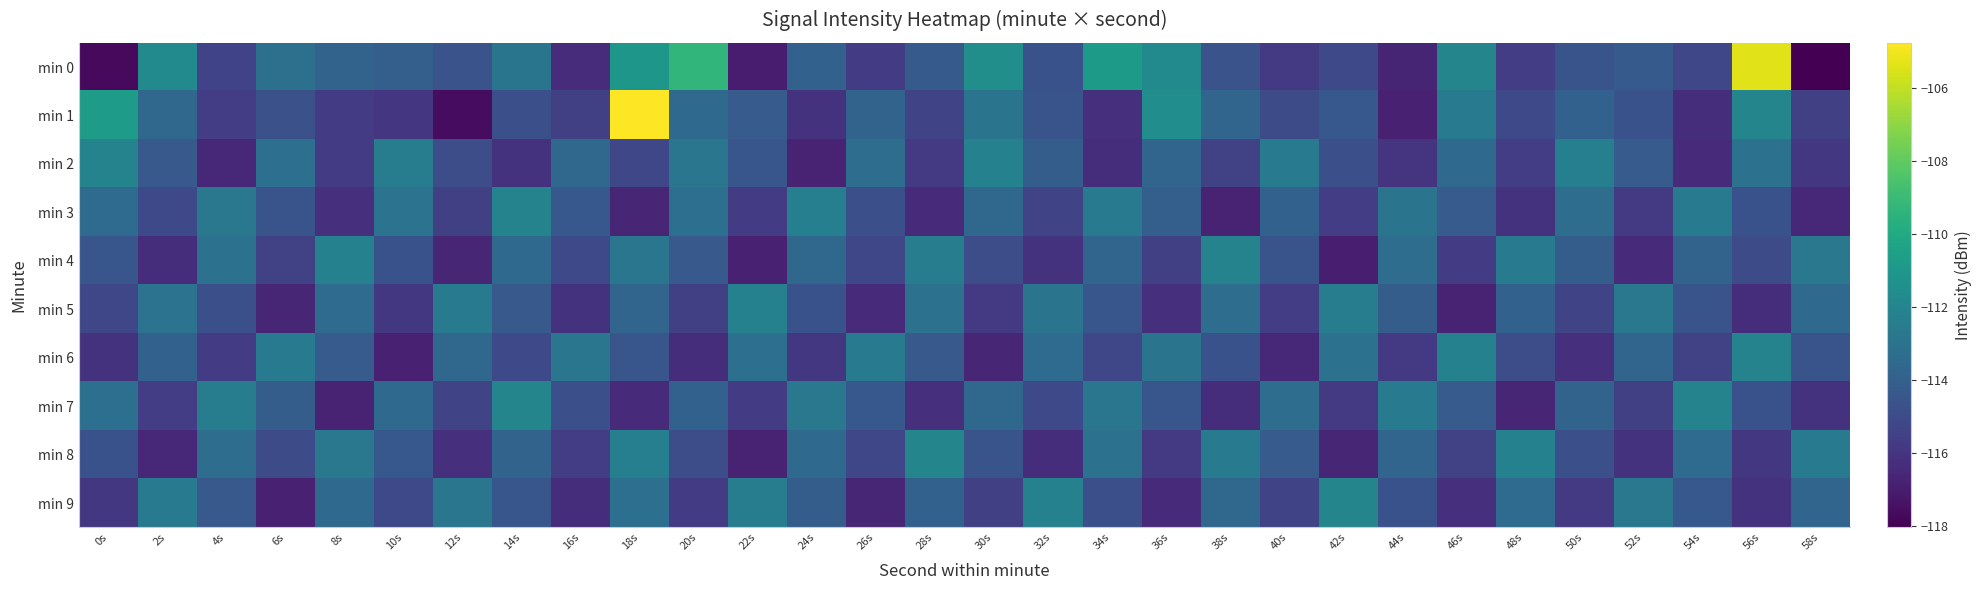

At how many categories does at least one series exceed -112?

9